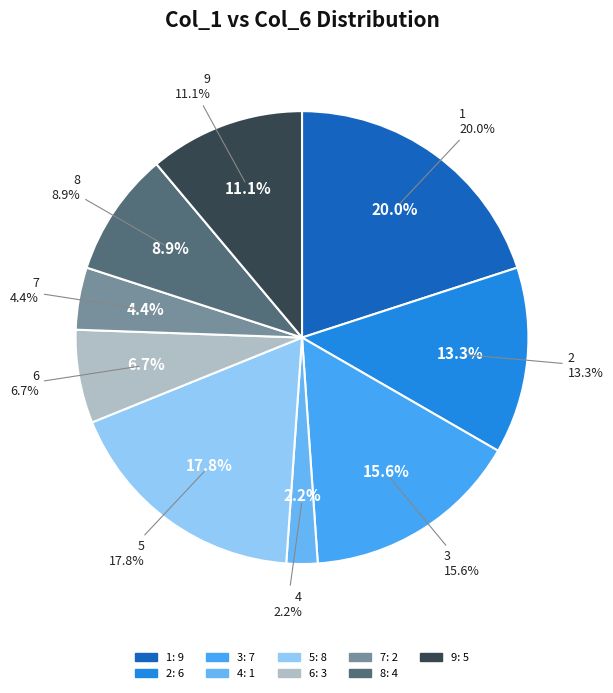

Is there any slice that represents more than half of the pie?

No